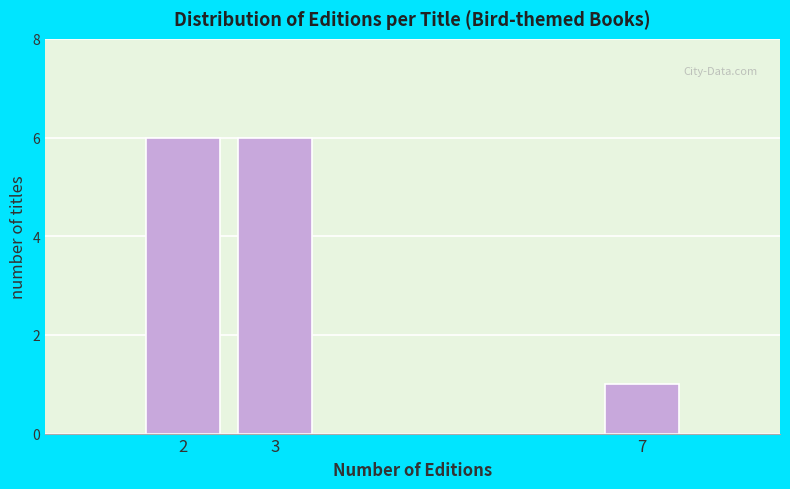

Reading left to right, extract all data points from this chart.

6	6	1